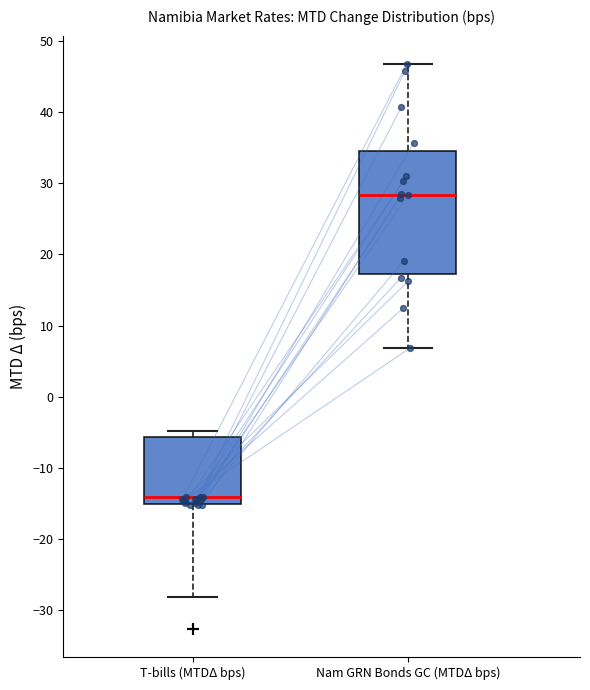

Which box's median line is the highest?

Nam GRN Bonds GC (MTDΔ bps)